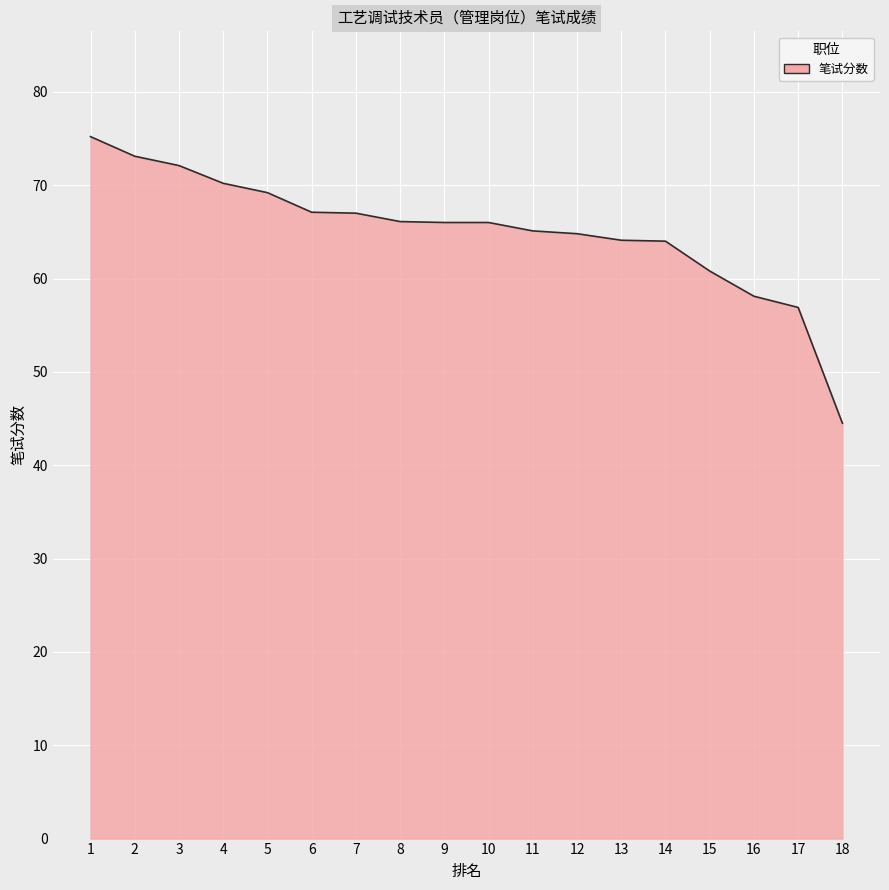

What is the difference between the maximum and minimum values?

30.7